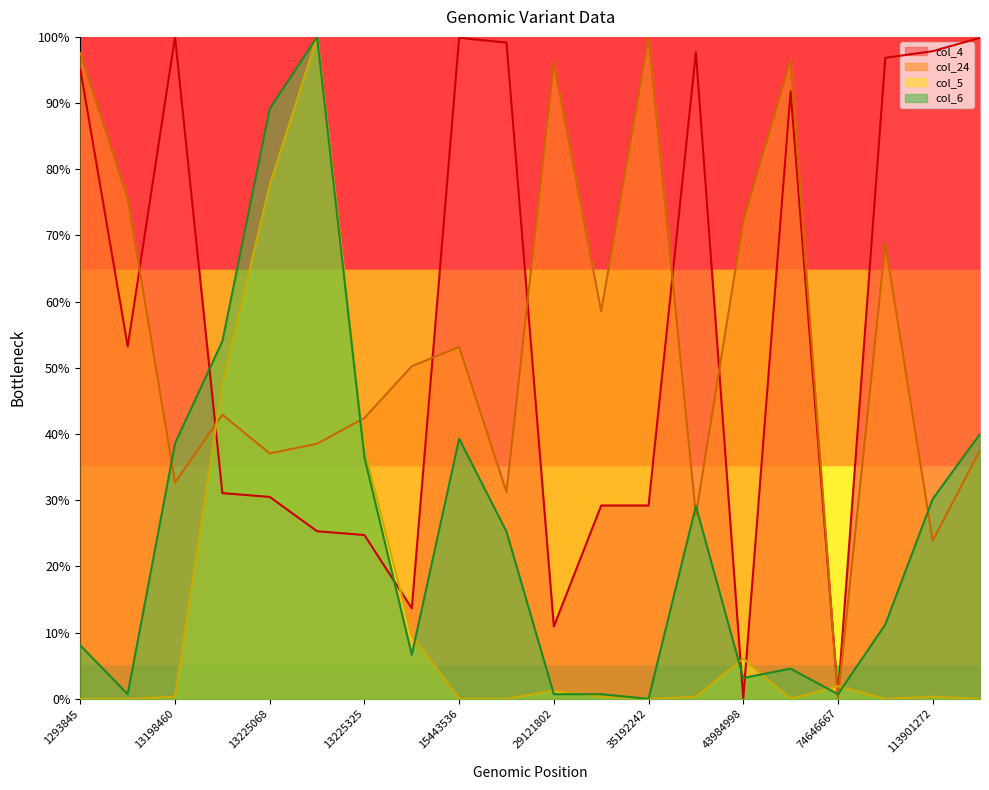

What is the value of the col_6 point at the 3rd from the left?

0.4